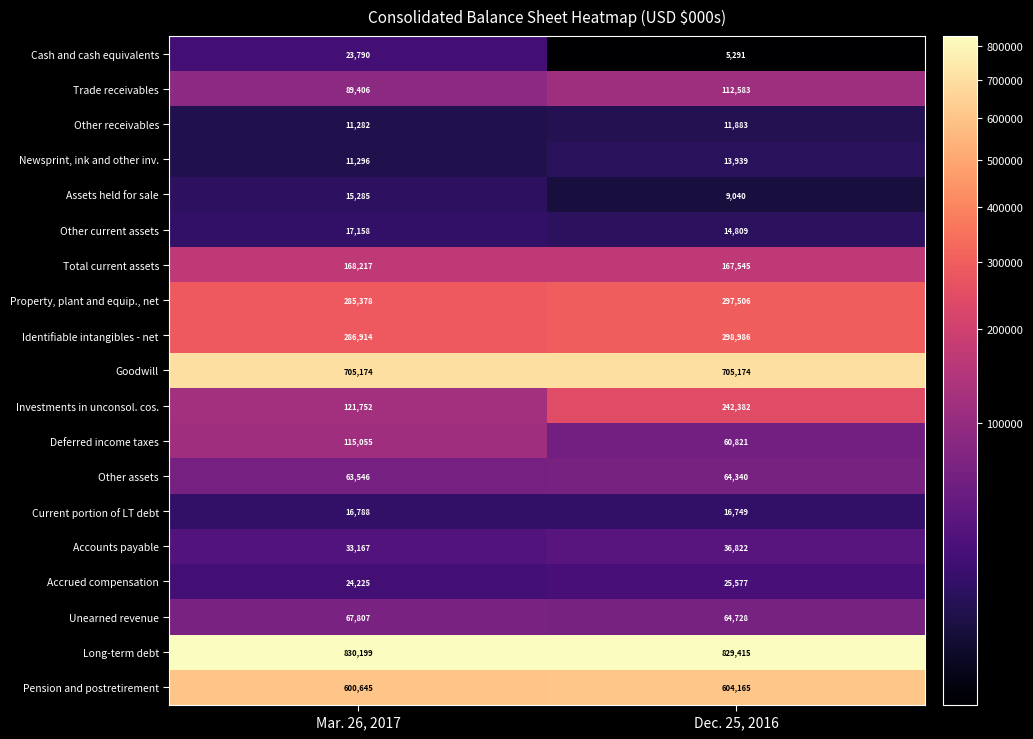

The Other assets series shows 64340 at Dec. 25, 2016. True or false?

True